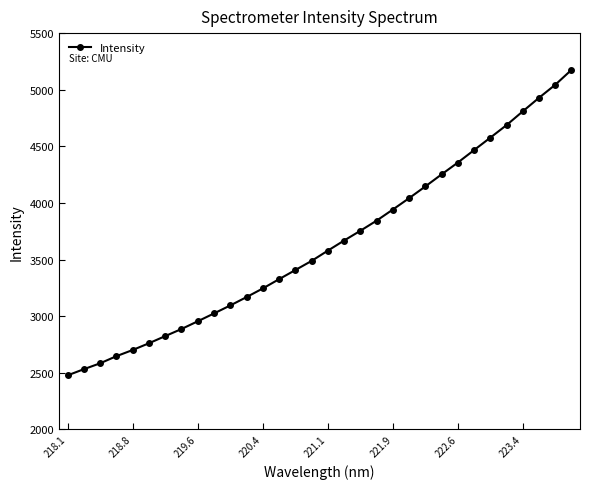

Does the chart display data point markers on the line(s)?

Yes